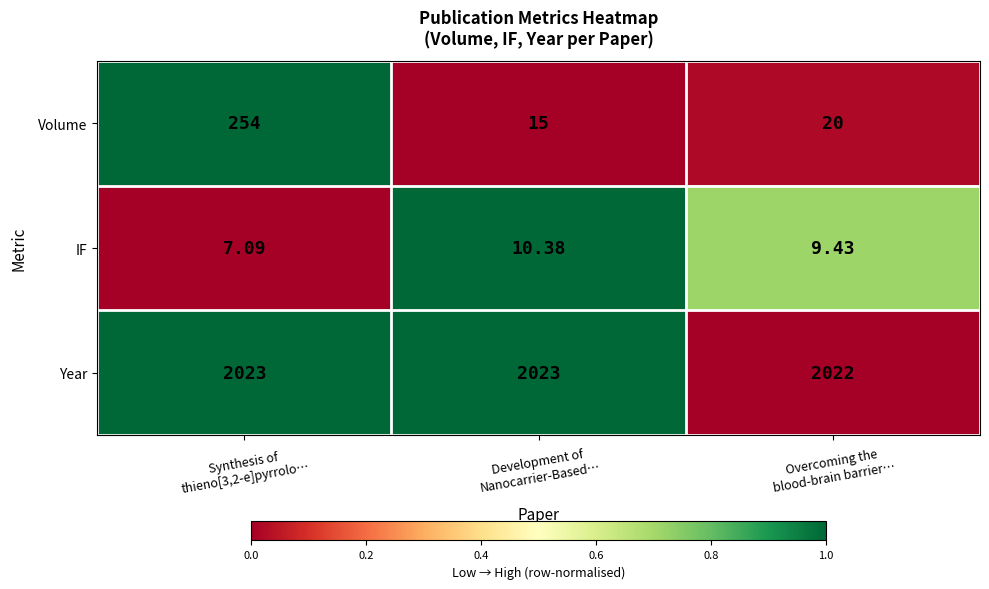

Rank the series by their maximum value, from highest to lowest.

Year, Volume, IF